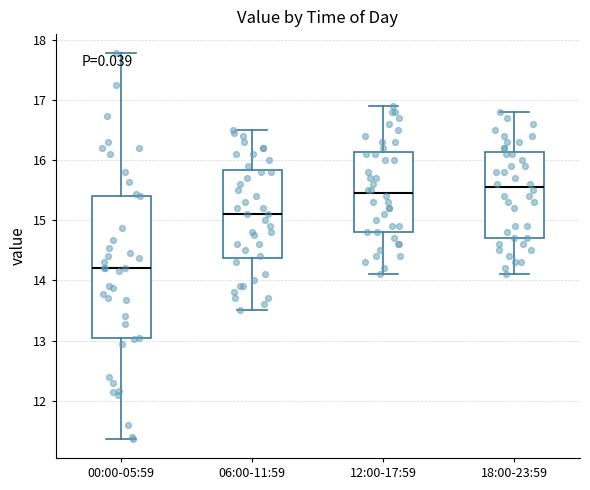

Comparing the boxes themselves (not the whiskers), which one is the tallest?

00:00-05:59